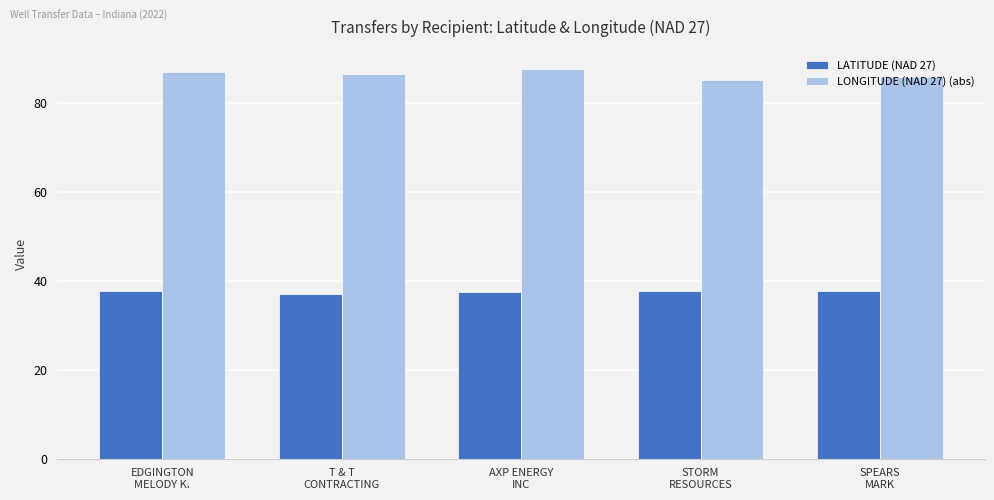

The LONGITUDE (NAD 27) (abs) series shows 85.8 at SPEARS
MARK. True or false?

True